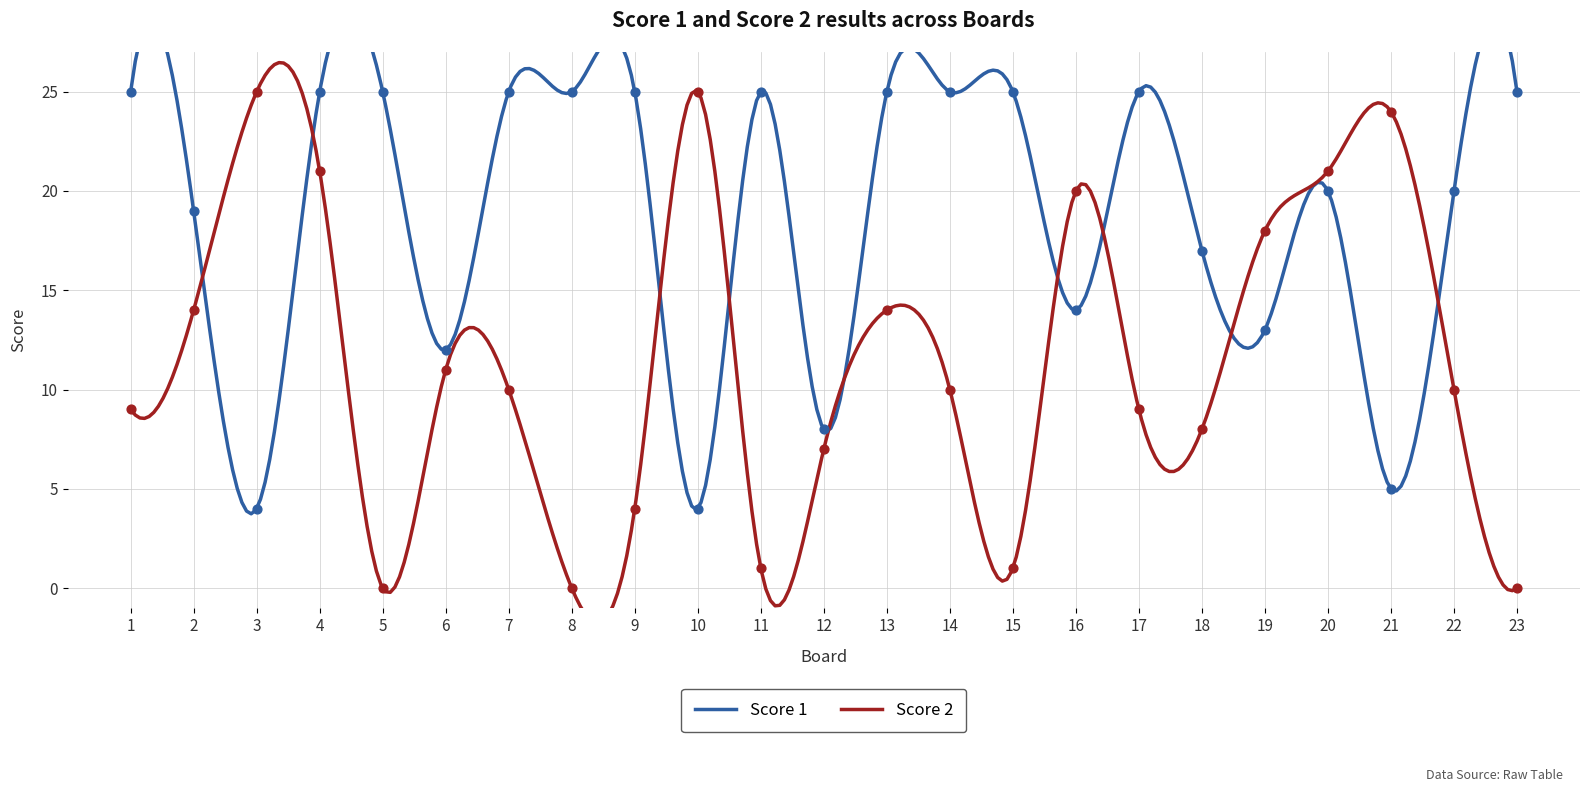

Which series has the largest total across all categories?

Score 1